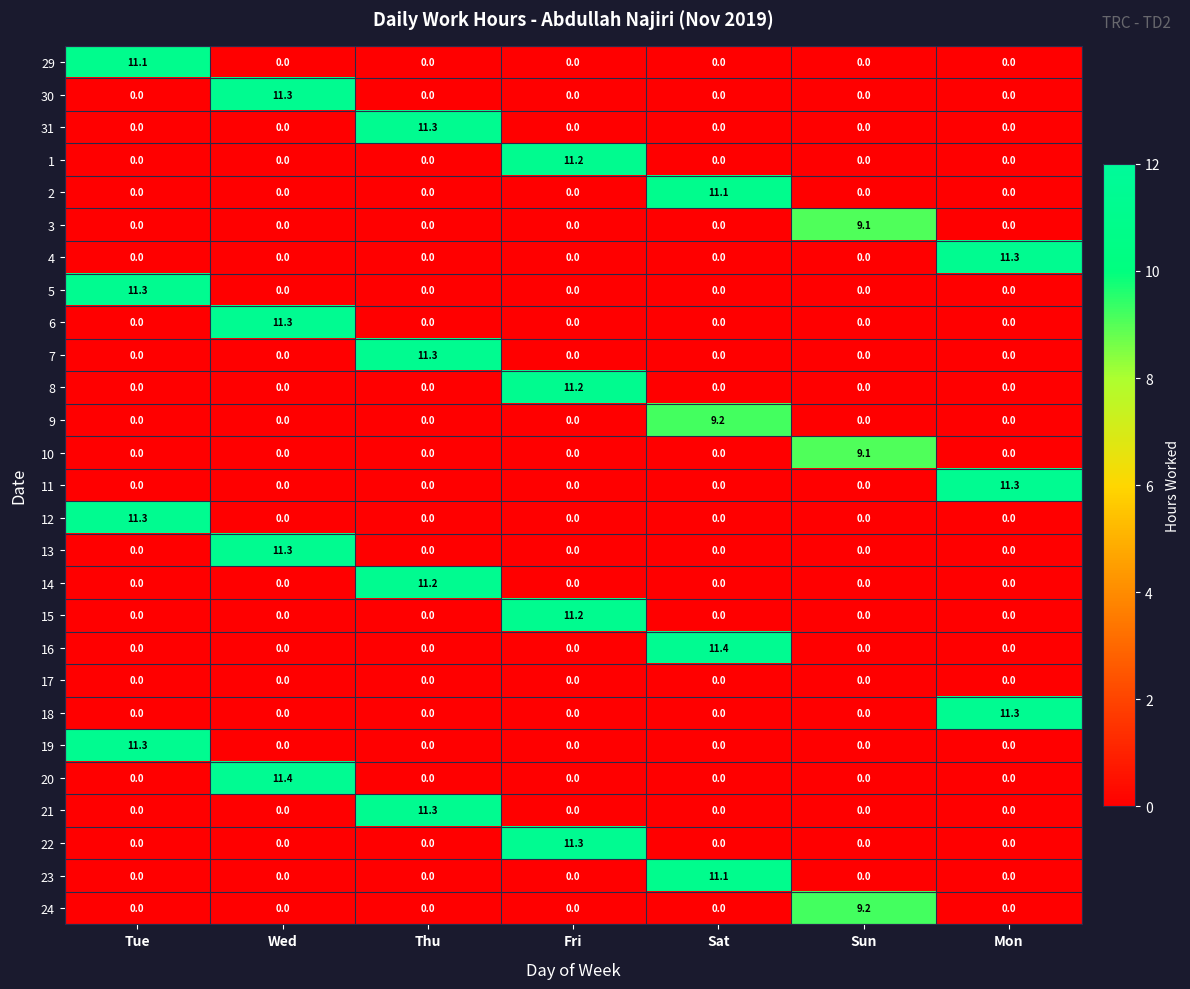

At how many categories does at least one series exceed 10?

6